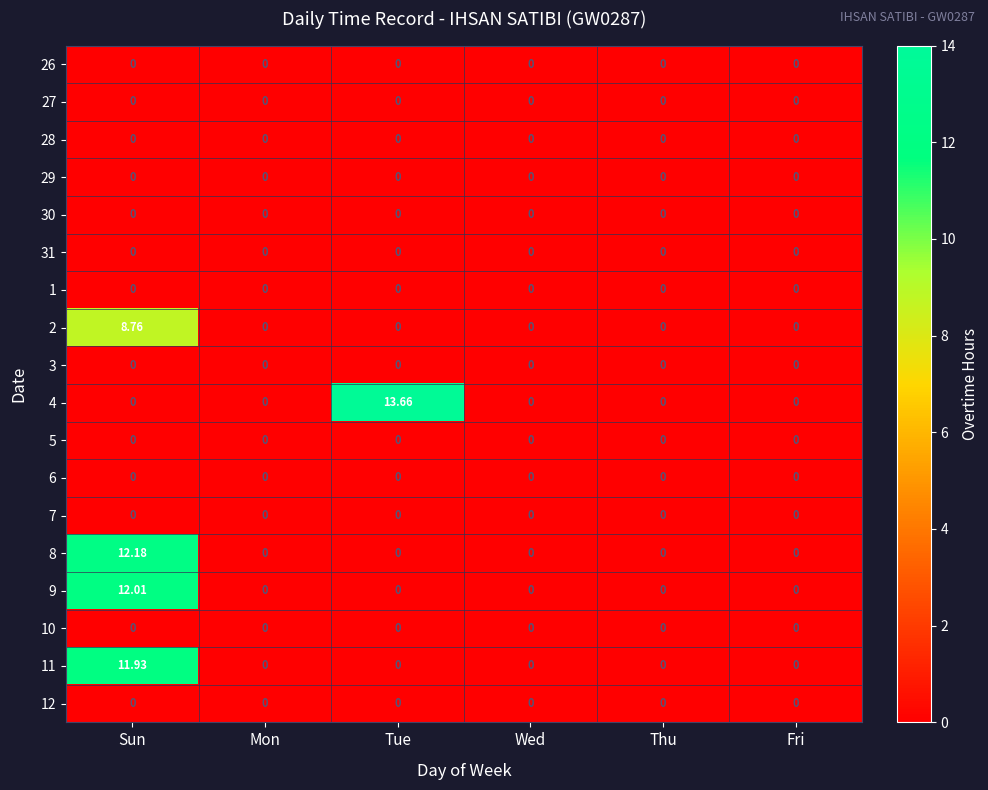

At which category is the sum across all series the highest?

Sun